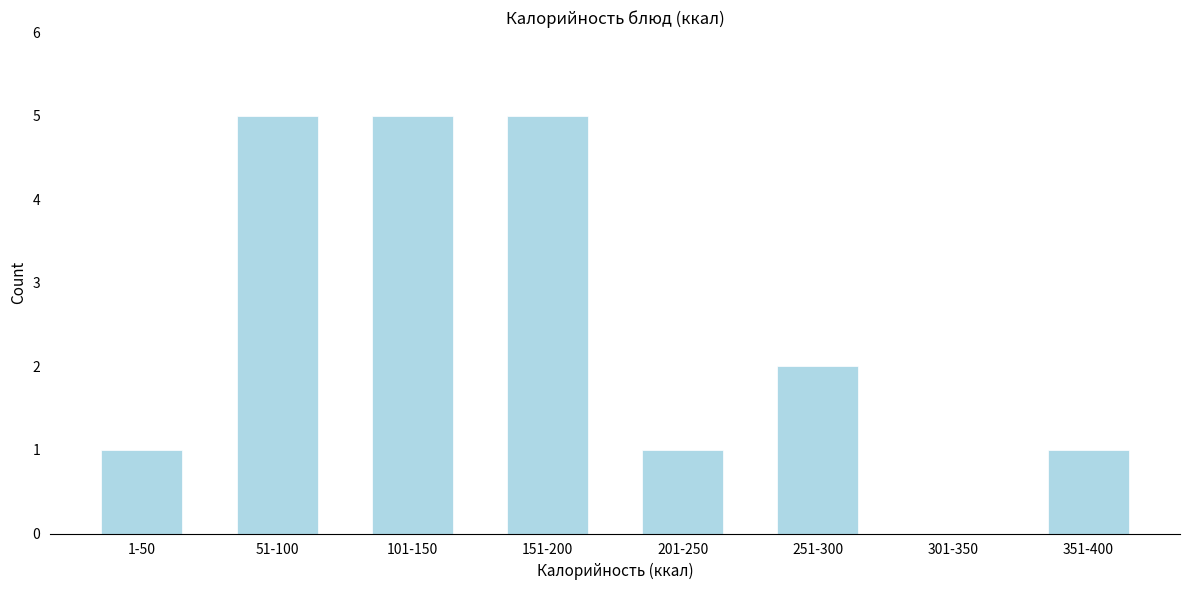

Reading left to right, list all the values displayed in this chart.

1-50=1	51-100=5	101-150=5	151-200=5	201-250=1	251-300=2	301-350=0	351-400=1